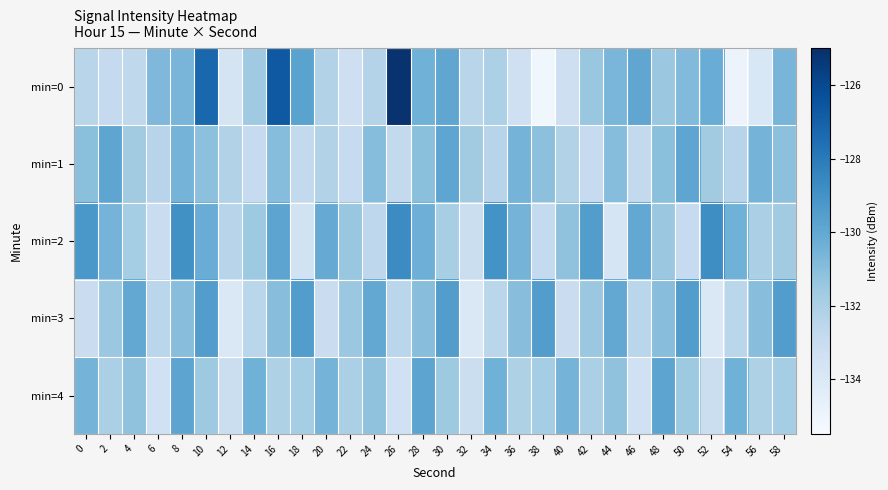

At which category is the sum across all series the highest?

10